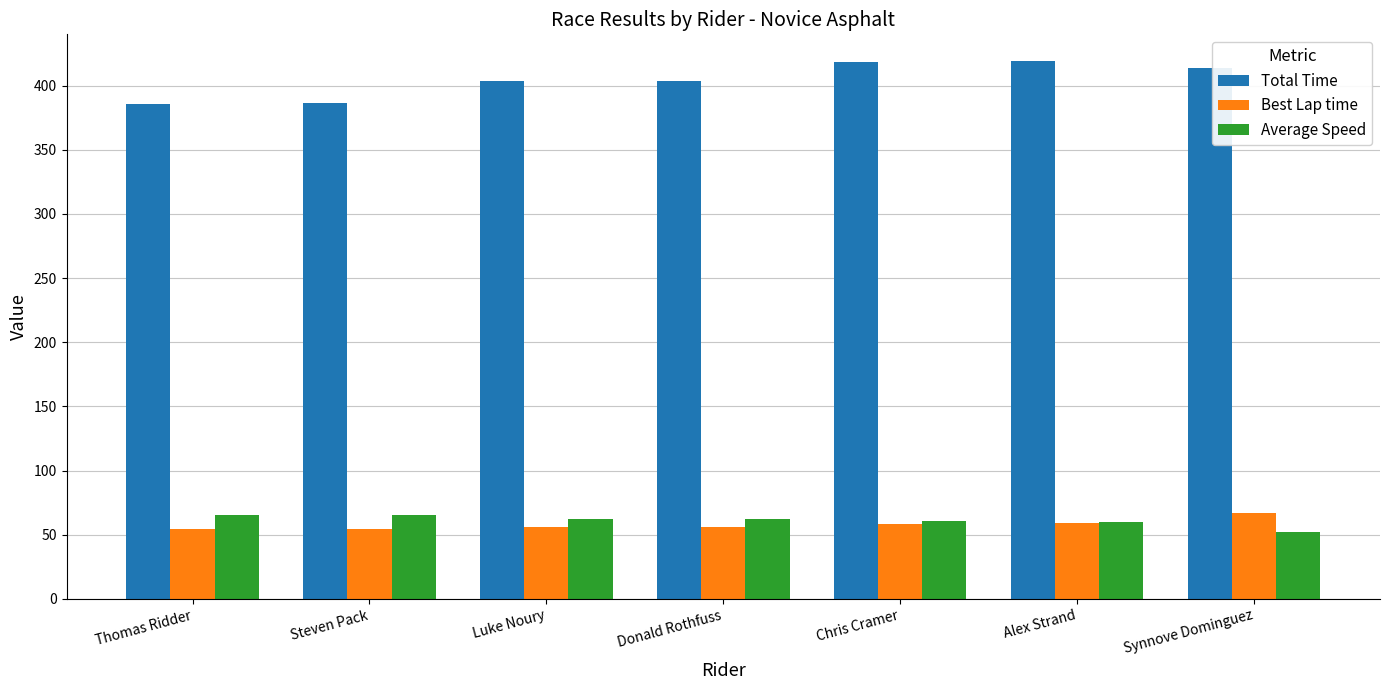

What is the lowest value of the Average Speed series?

52.2